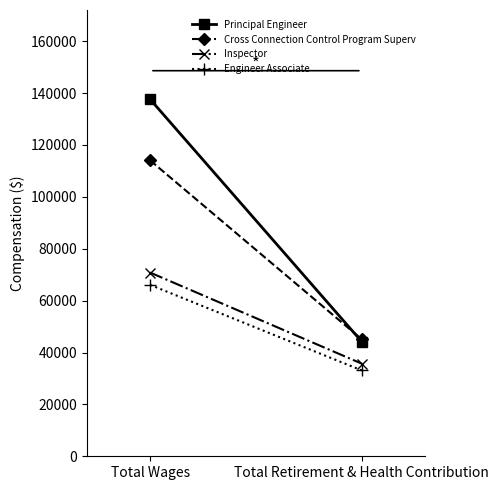

What is the difference between the Cross Connection Control Program Superv values at Total Retirement & Health Contribution and Total Wages?

68959